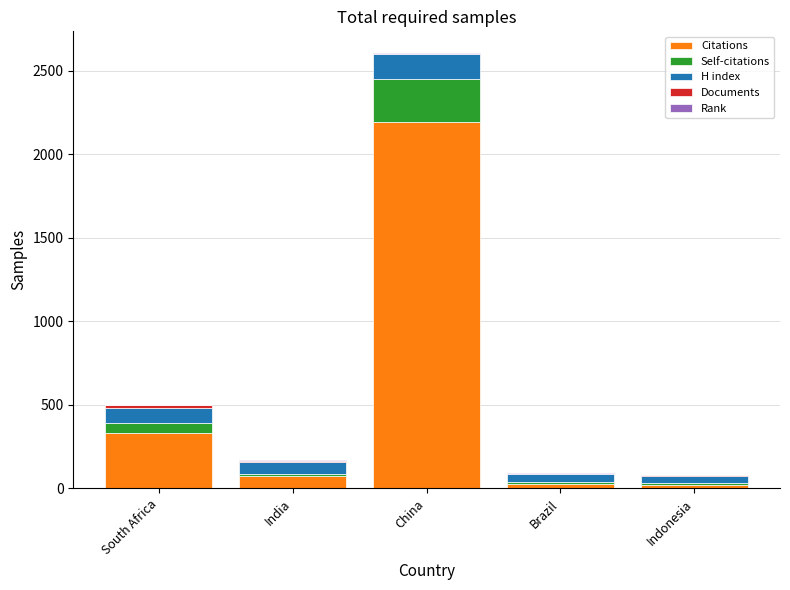

True or false: Citations has a value of 2193 at China.

True